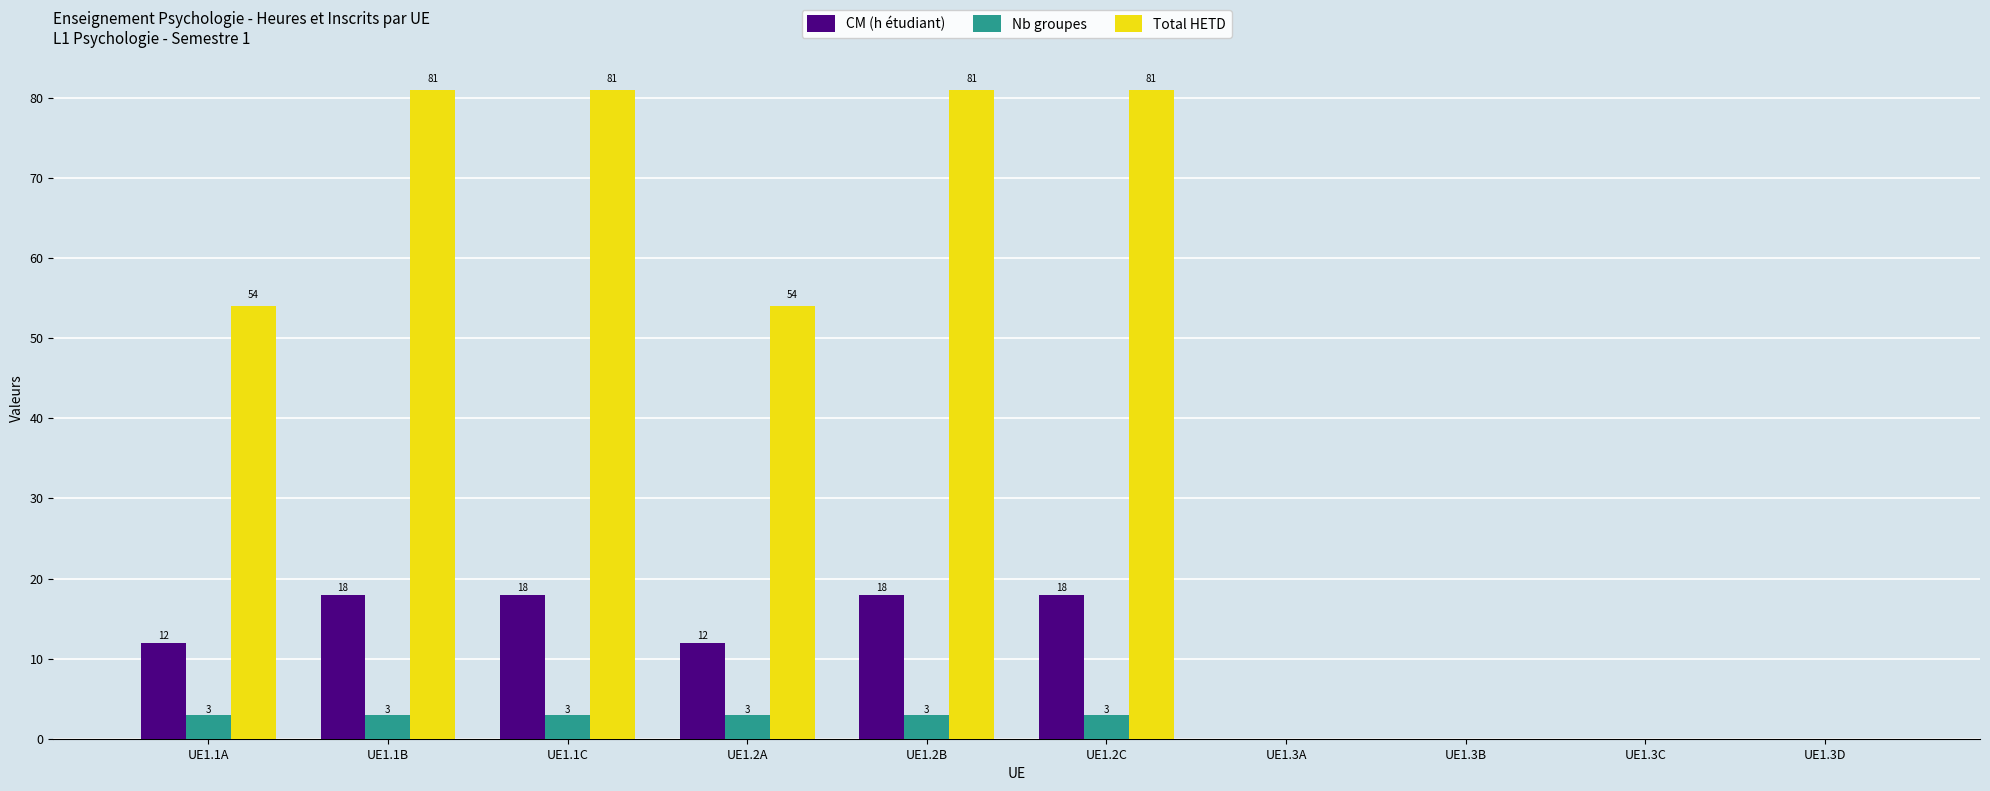

What is the total value across all series at UE1.1A?

69